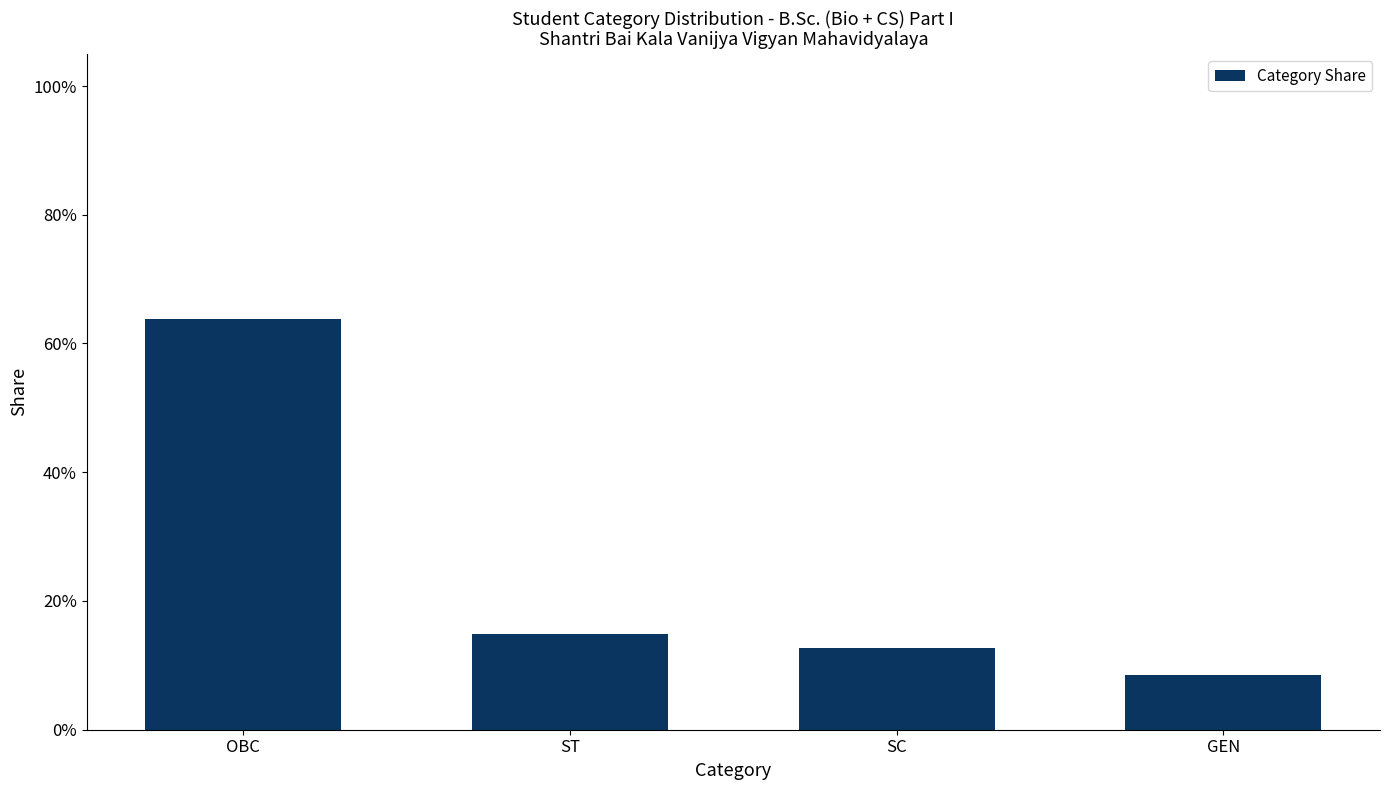

What is the greatest value displayed?

0.6